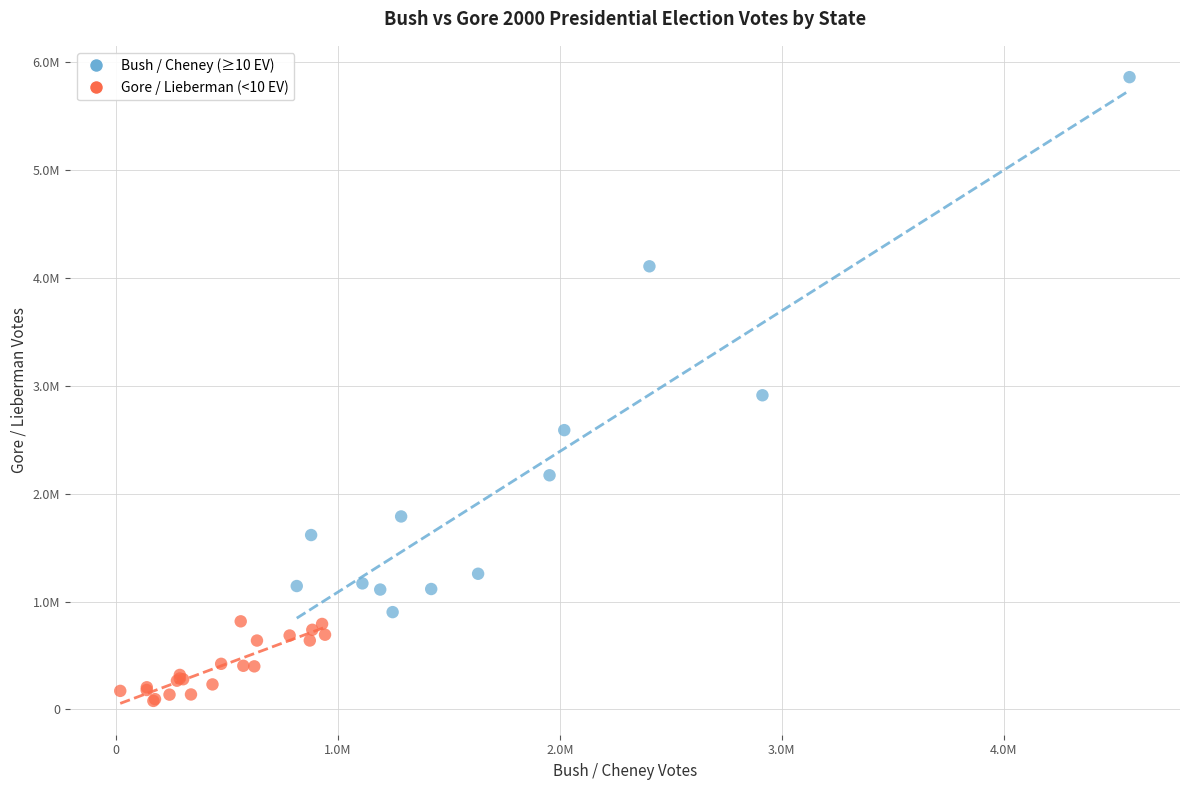

Which series reaches the minimum Y coordinate?

Gore / Lieberman (<10 EV)